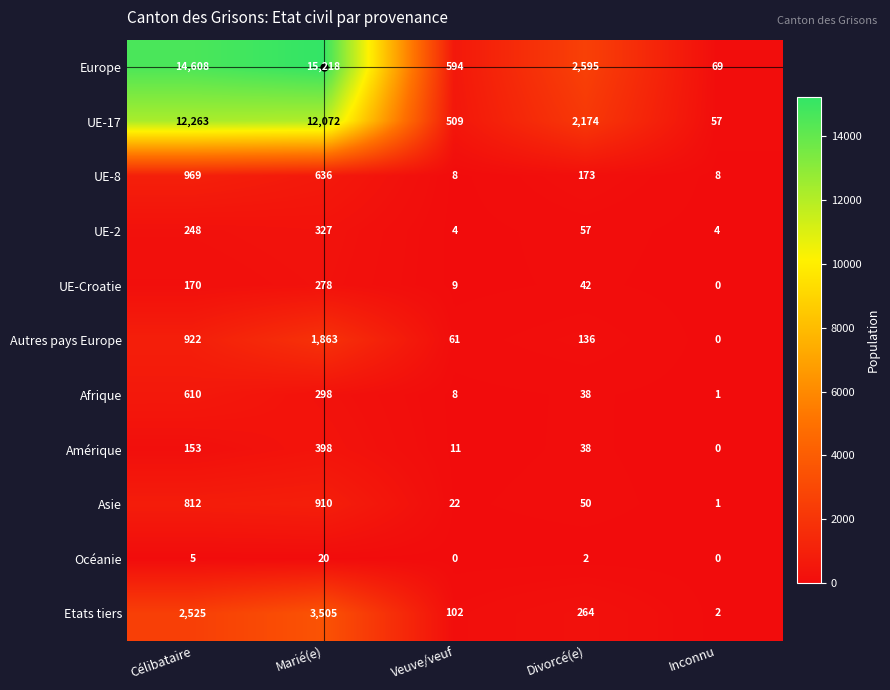

Is it true that UE-Croatie equals 0 at Inconnu?

True